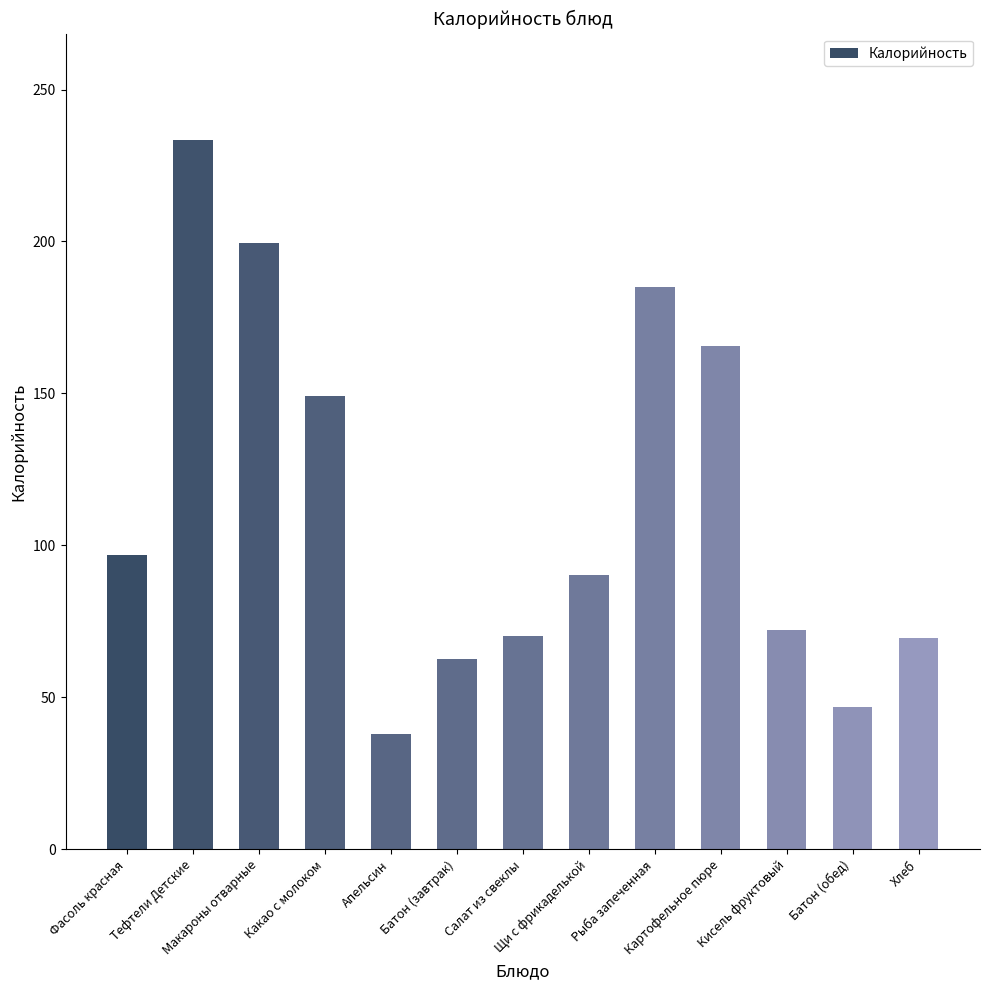

Where is the data nearest to the value 135?

Какао с молоком